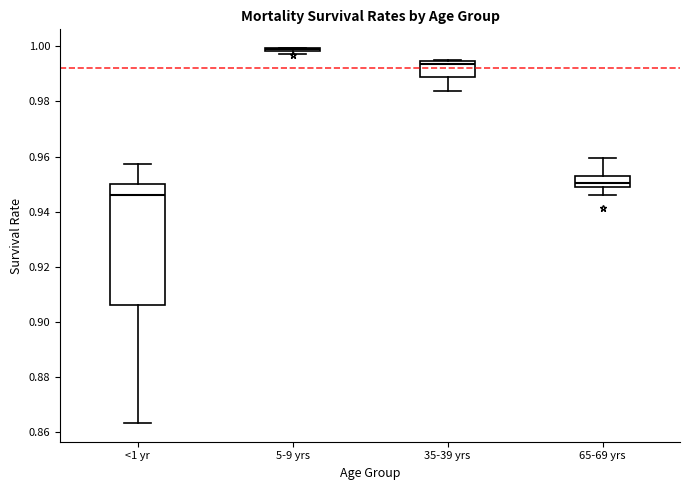

Reading left to right, transcribe this box plot: for each box, give where its median line is, the range the box spans, and where its two whiskers end, as read against the y-axis. The values are not printed on the chart, so give them approximately, as read against the axis.

<1 yr: median 0.946, box 0.906 to 0.950, whiskers 0.864 to 0.958
5-9 yrs: box collapsed to a line at 1.000, whiskers 0.998 to 1.000
35-39 yrs: median 0.994 (just below the box's upper edge), box 0.988 to 0.994, whiskers 0.984 to 0.996
65-69 yrs: median 0.950, box 0.948 to 0.954, whiskers 0.946 to 0.960